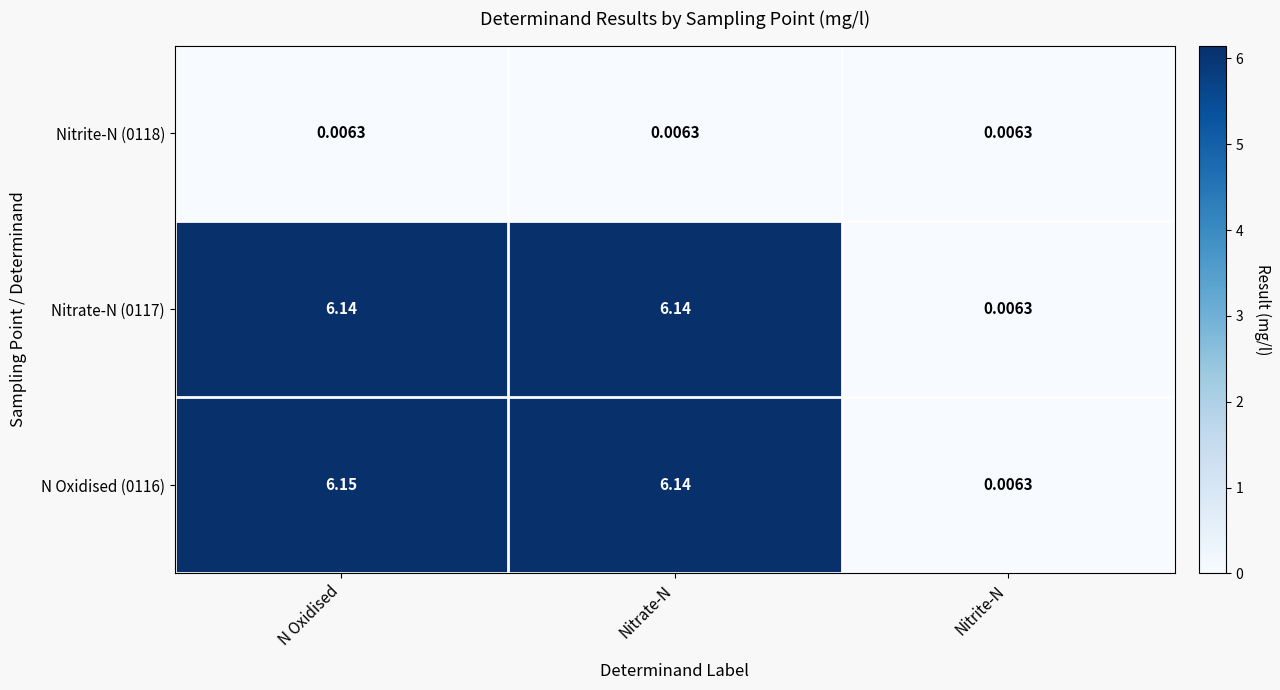

At which category is the sum across all series the highest?

N Oxidised